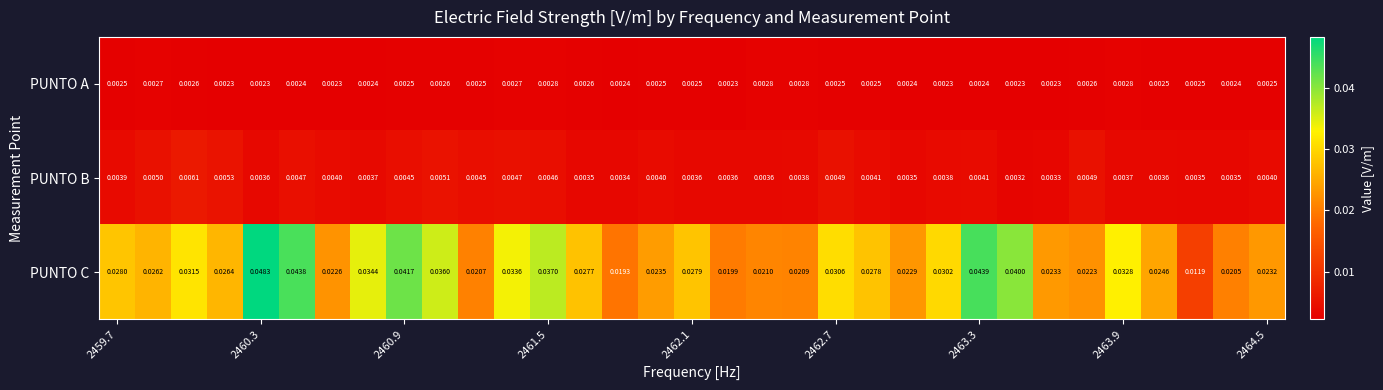

Which series has the largest total across all categories?

PUNTO C